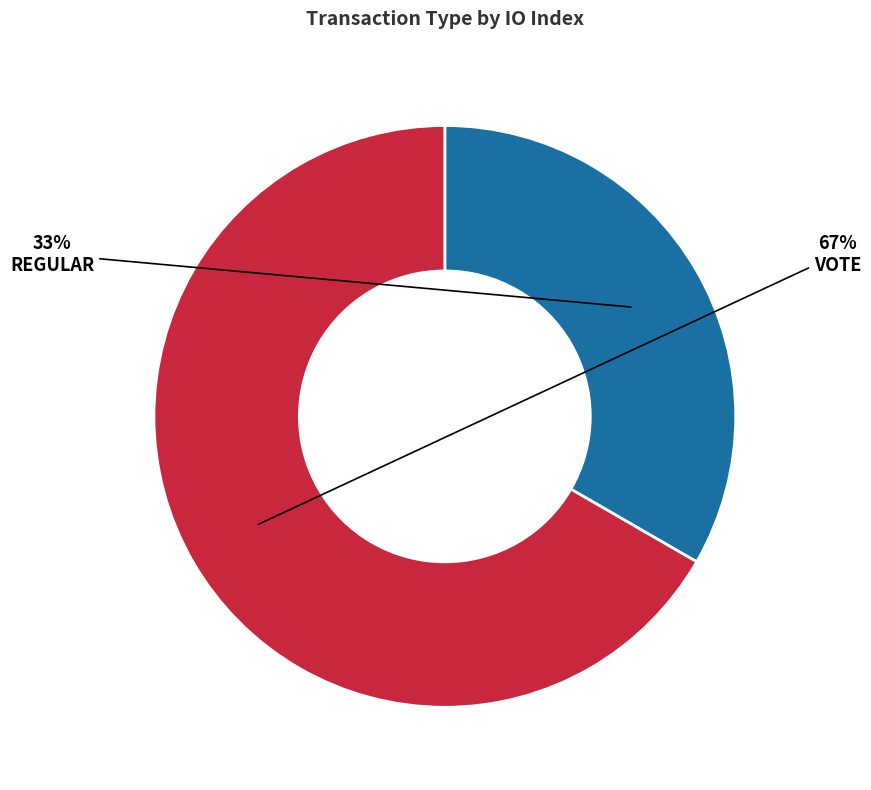

To the nearest percent, what is the average slice percentage?

50%